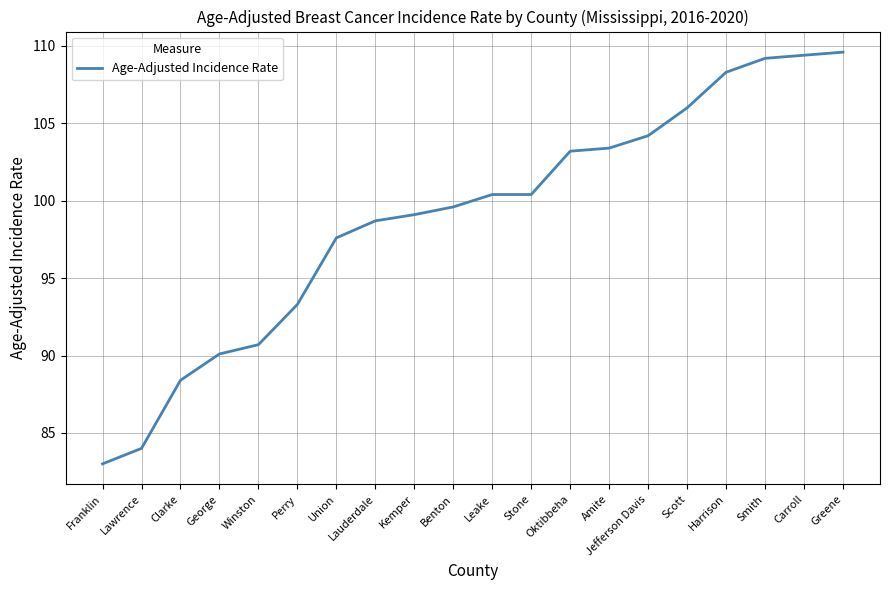

What is the difference between the maximum and minimum values?

26.6